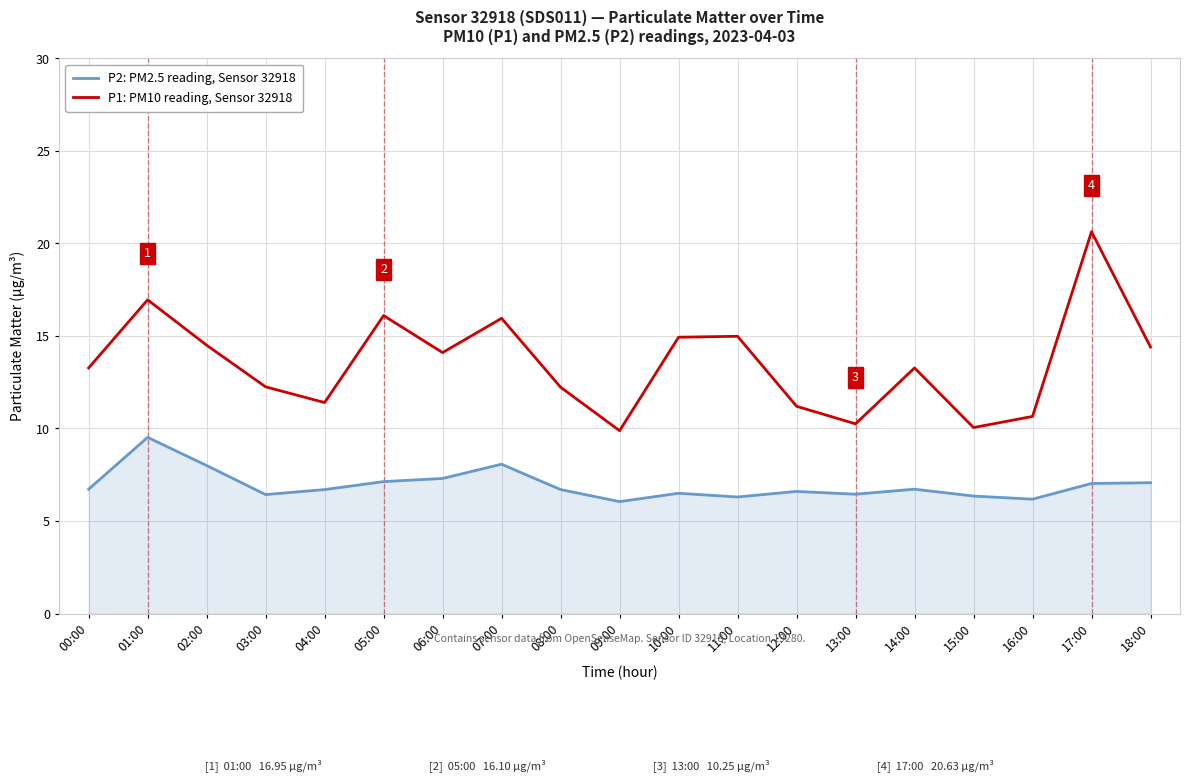

True or false: P1: PM10 reading, Sensor 32918 and P2: PM2.5 reading, Sensor 32918 intersect in this chart.

False